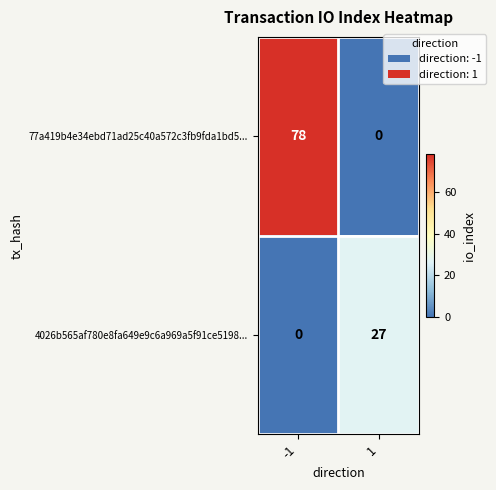

Which series changed the most between -1 and 1?

77a419b4e34ebd71ad25c40a572c3fb9fda1bd5...